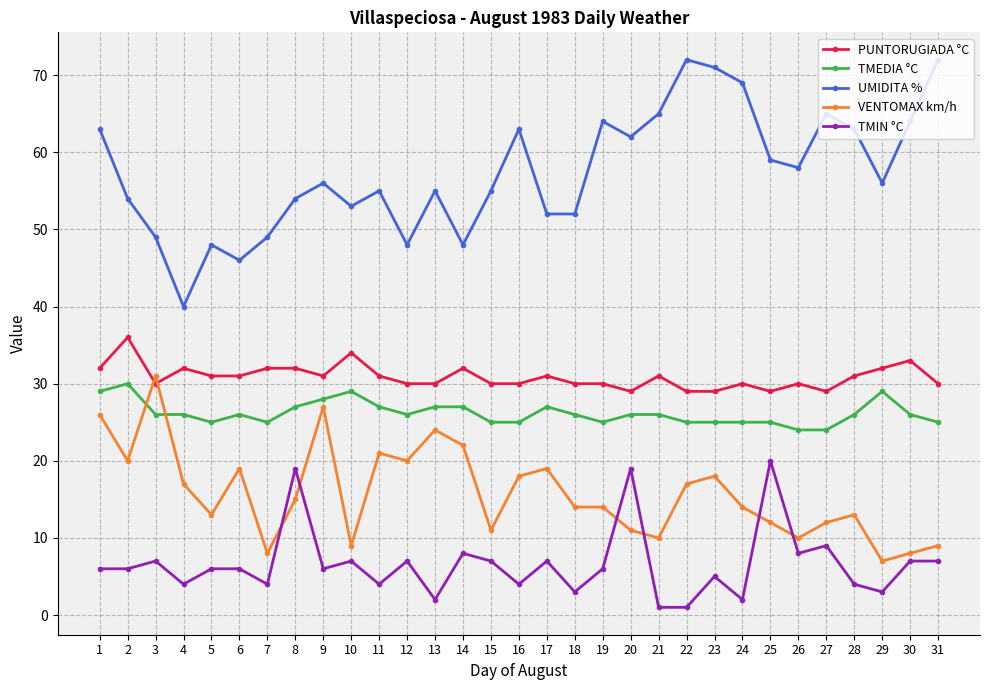

In UMIDITA %, how many points are higher than both neighbors (excluding endpoints)?

8